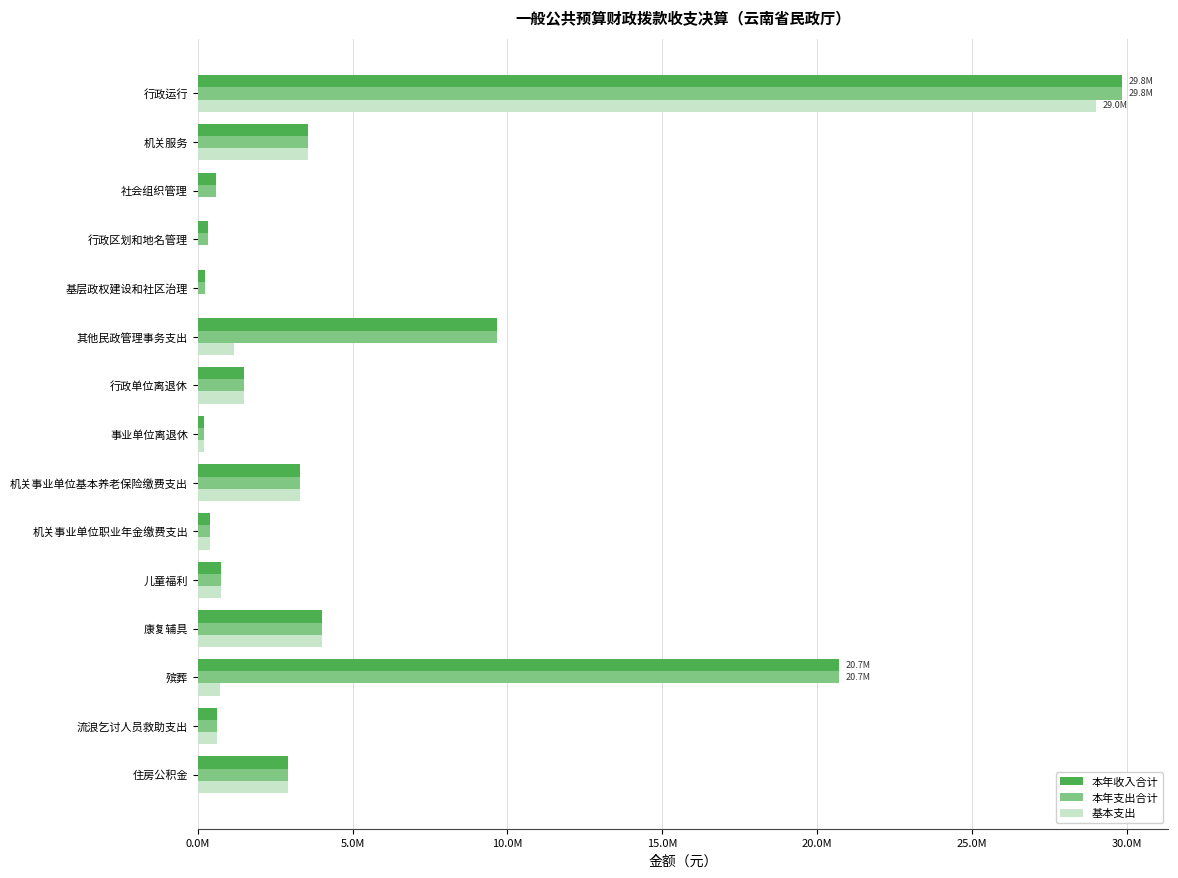

At which category is the sum across all series the highest?

行政运行